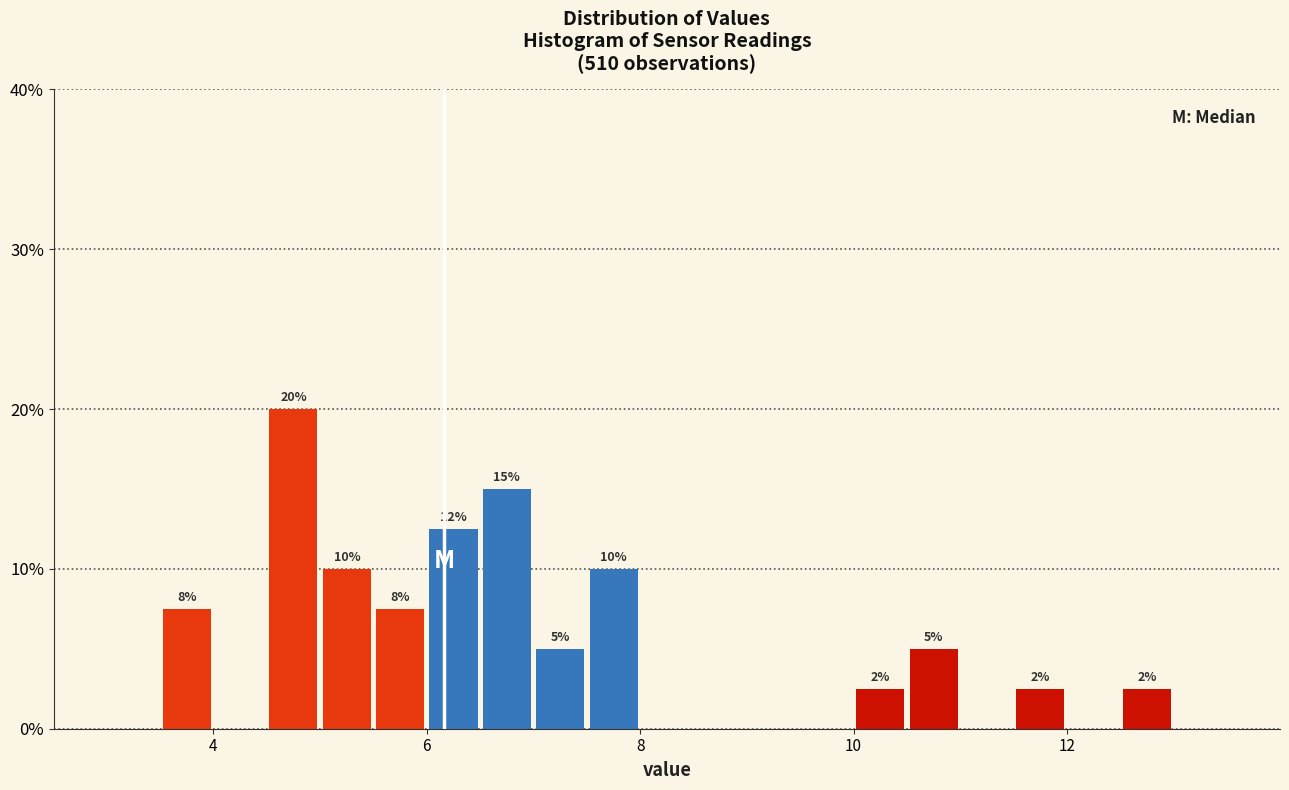

Read against the x-axis, roughly where is the centre of the tallest bar?

4.8